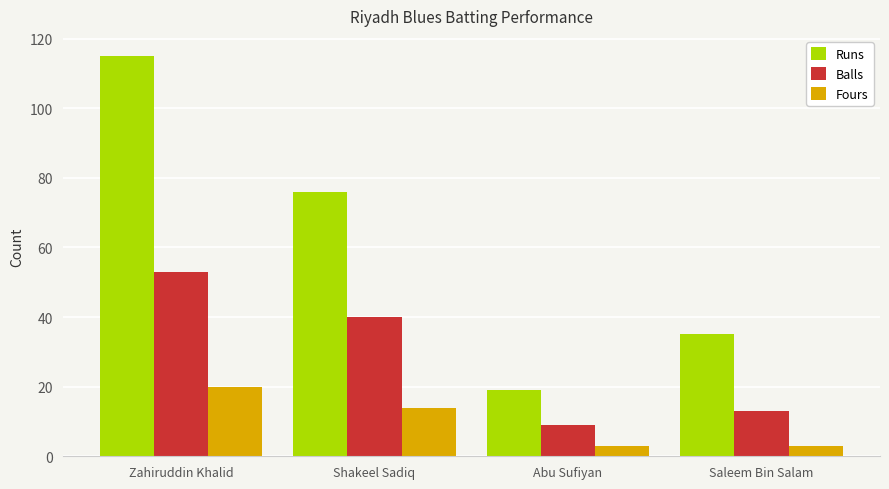

What is the difference between the maximum and minimum values in the Balls series?

44